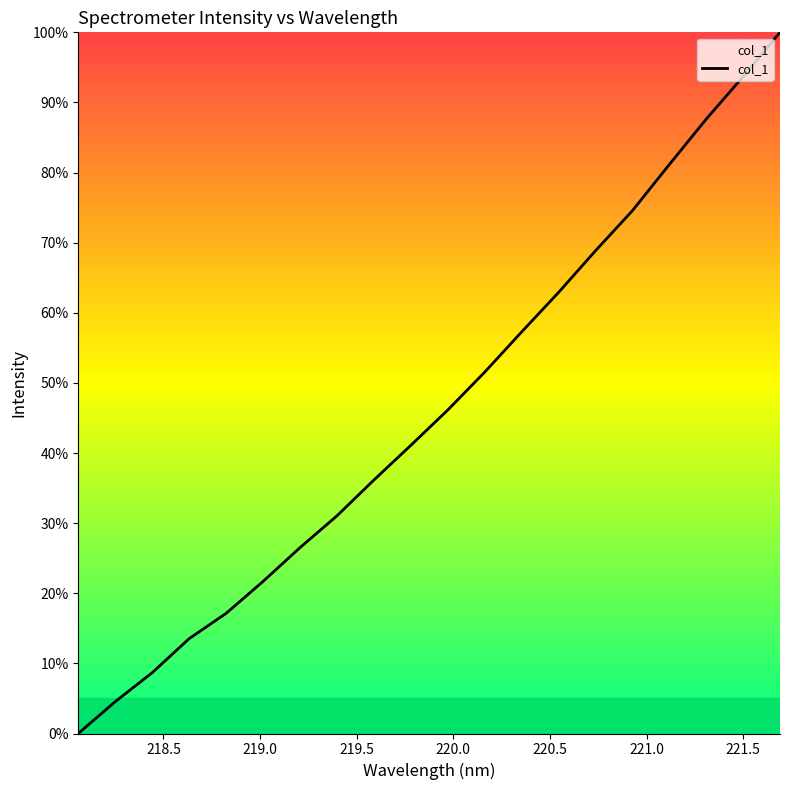

What is the greatest value displayed?

100.0